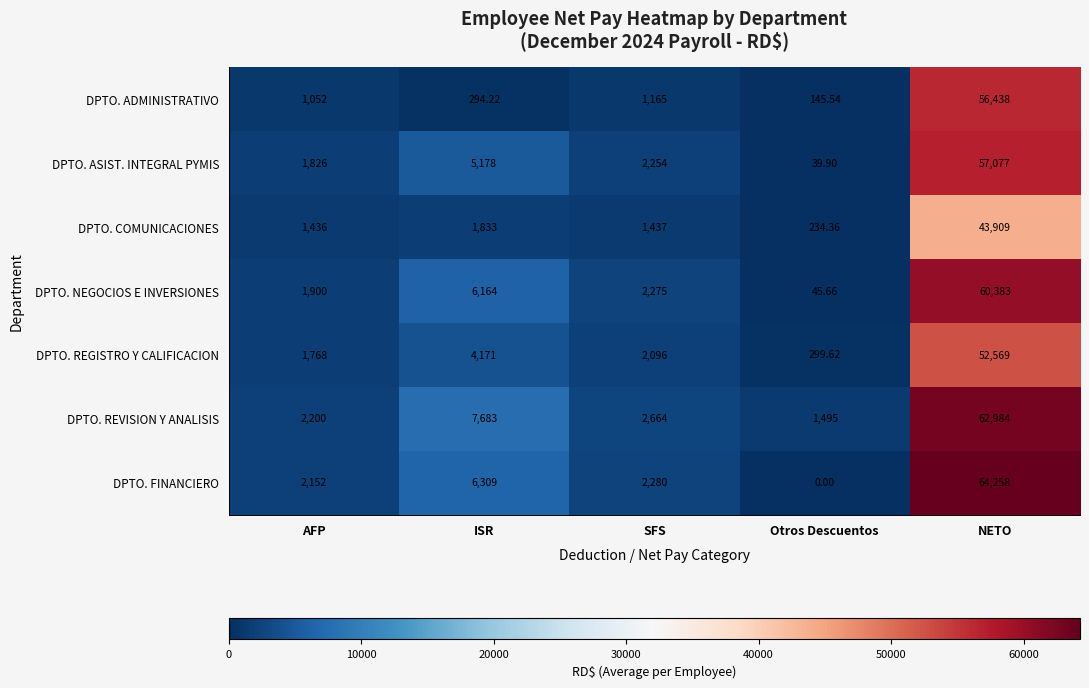

List the series in order of their peak value, highest first.

DPTO. FINANCIERO, DPTO. REVISION Y ANALISIS, DPTO. NEGOCIOS E INVERSIONES, DPTO. ASIST. INTEGRAL PYMIS, DPTO. ADMINISTRATIVO, DPTO. REGISTRO Y CALIFICACION, DPTO. COMUNICACIONES